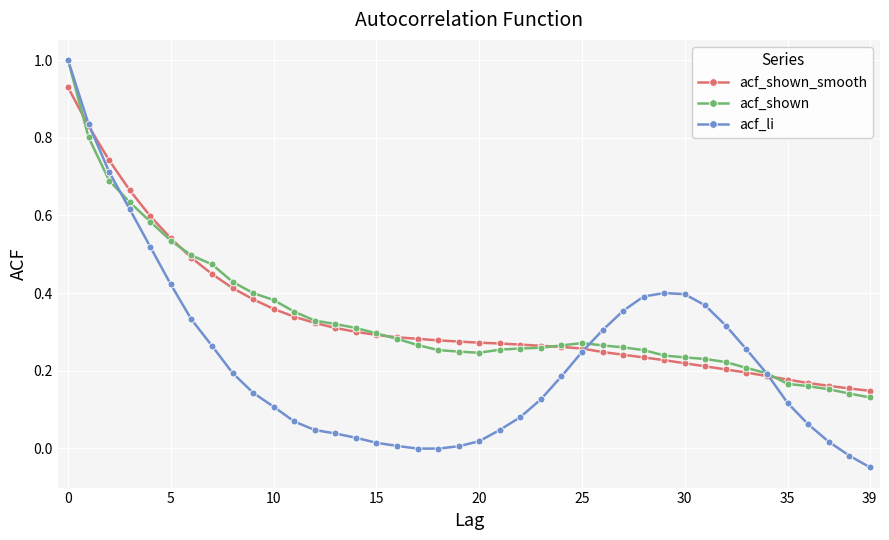

Which series has the widest spread of values?

acf_li